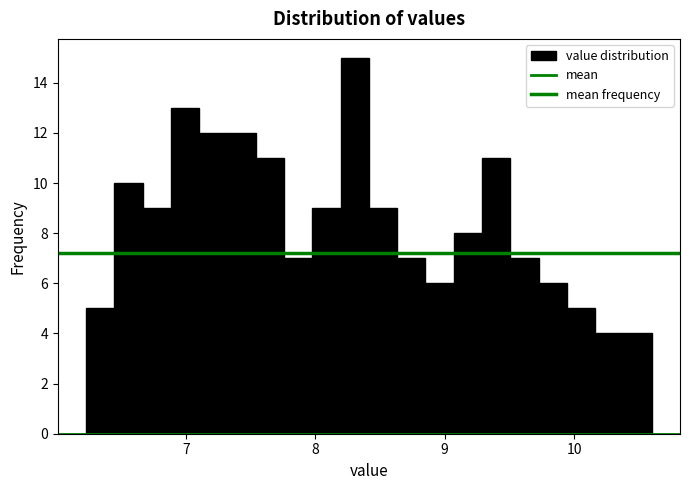

Read against the x-axis, roughly where is the centre of the tallest bar?

8.3